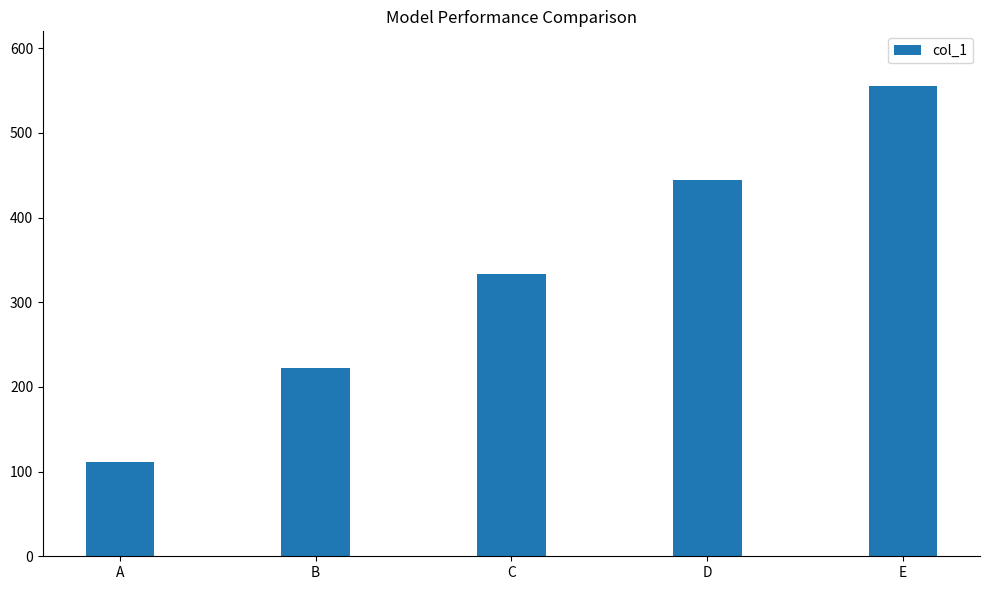

How many data points are less than 333?

2